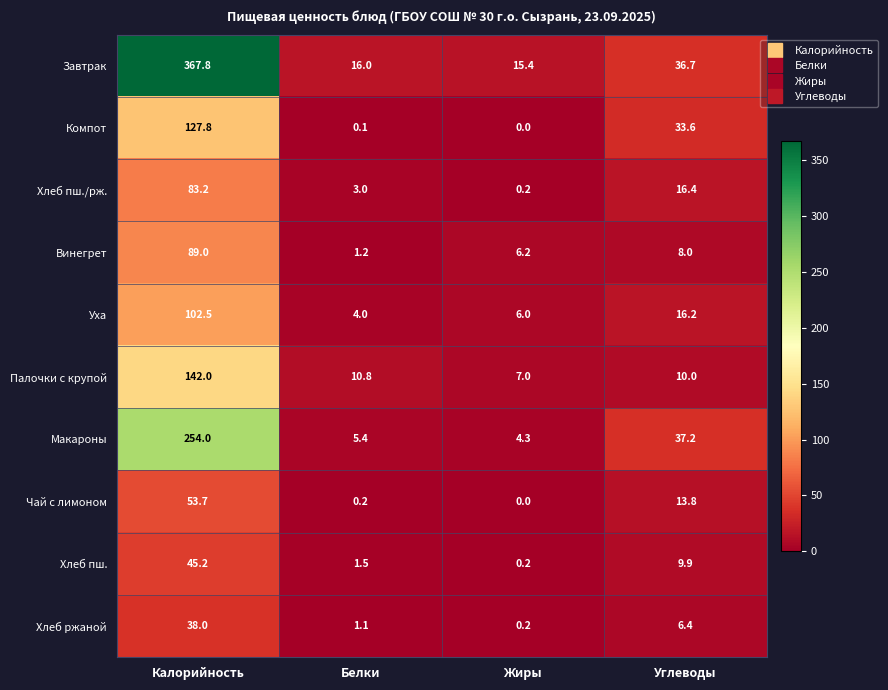

At which label is Хлеб пш. closest to 22?

Углеводы